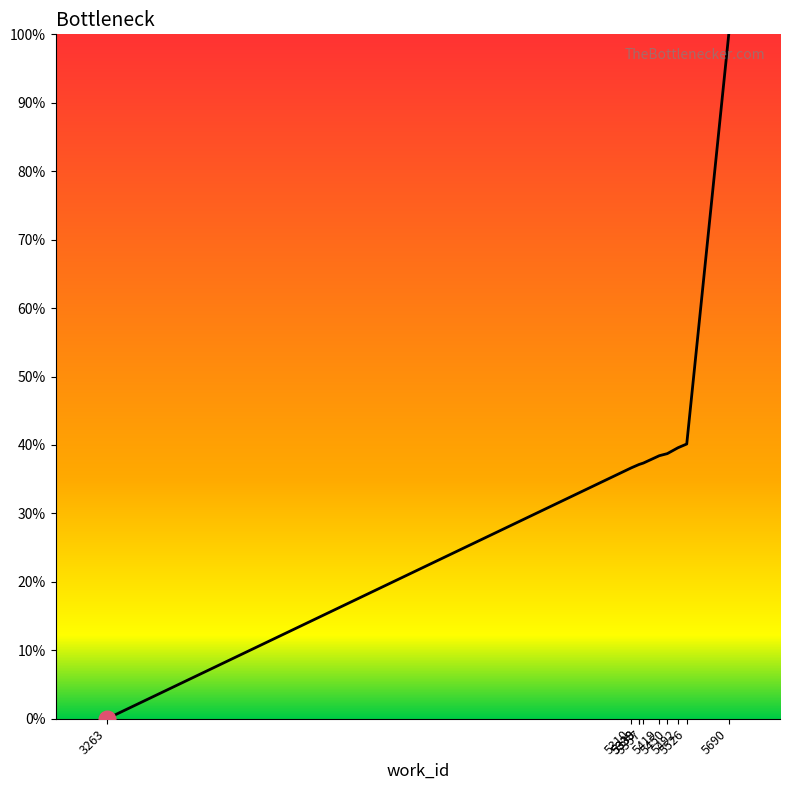

What is the greatest value displayed?

100.0